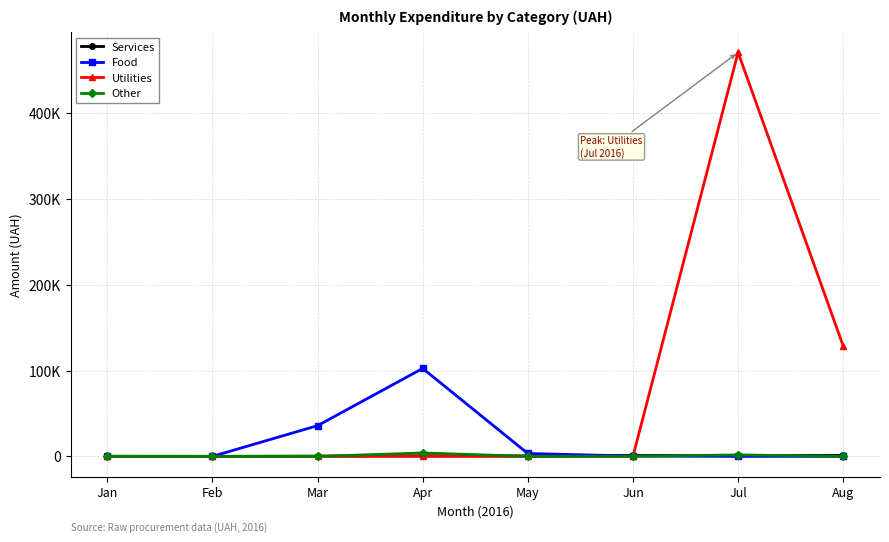

Which category has the highest value in the Other series?

Apr